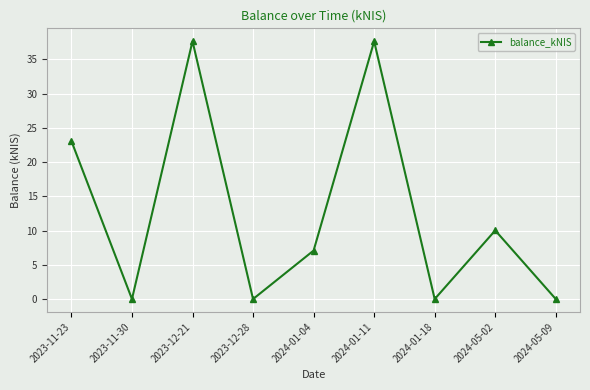

How many data points are less than 7?

4